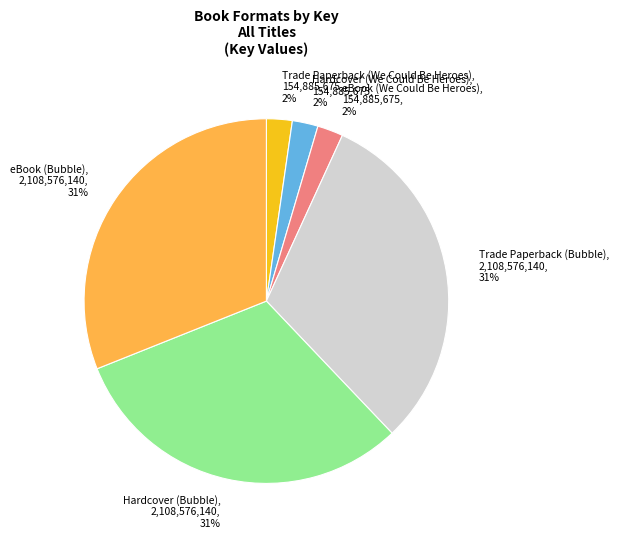

Between Trade Paperback (Bubble) and Trade Paperback (We Could Be Heroes), which is larger?

Trade Paperback (Bubble)